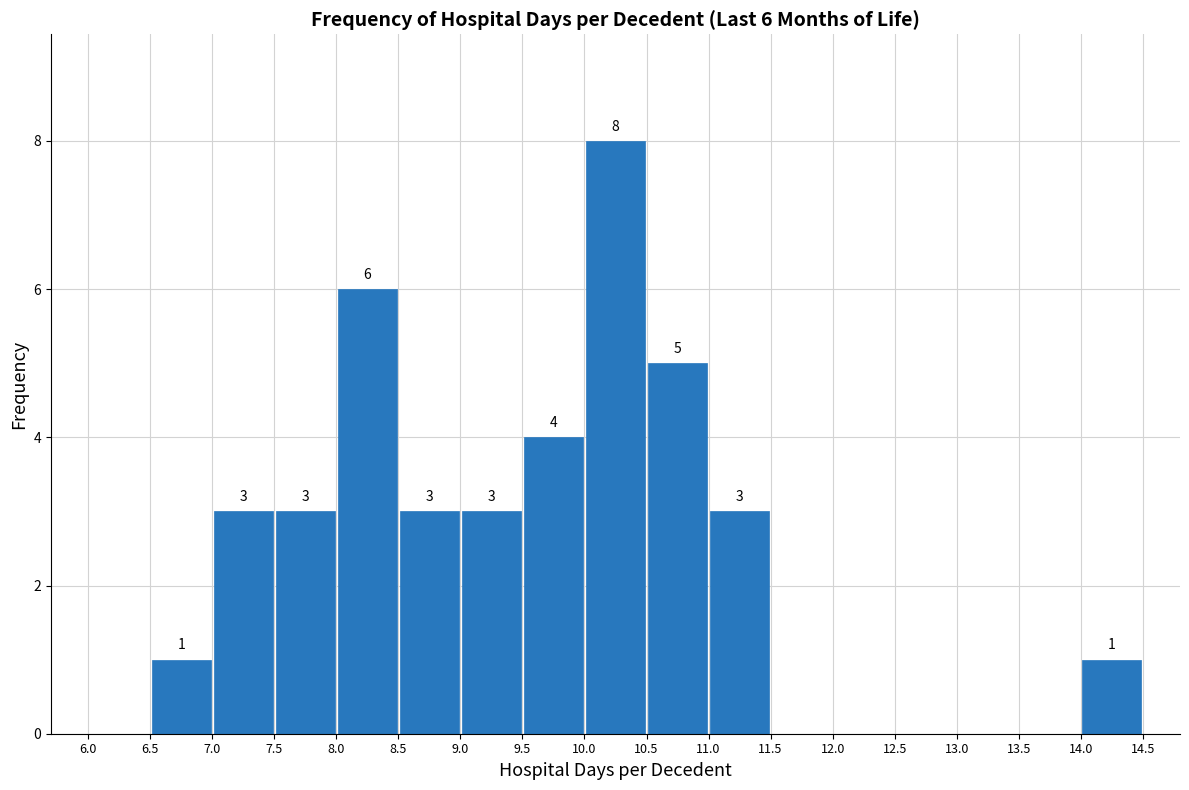

Which range on the x-axis has the tallest bar?

10.0 to 10.5